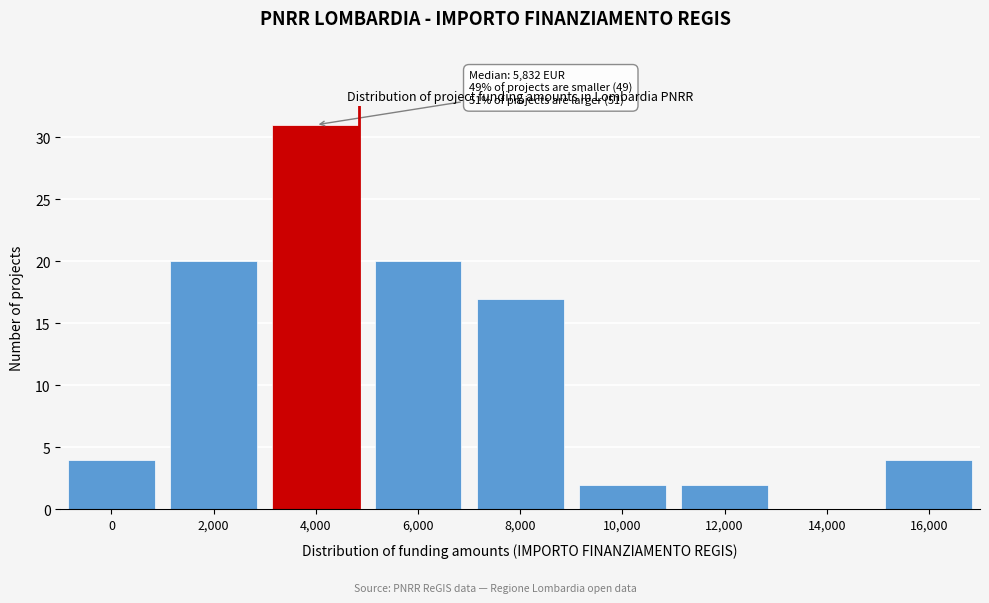

Reading right to left, transcribe all the data shown in this chart.

16,000=4	14,000=0	12,000=2	10,000=2	8,000=17	6,000=20	4,000=31	2,000=20	0=4